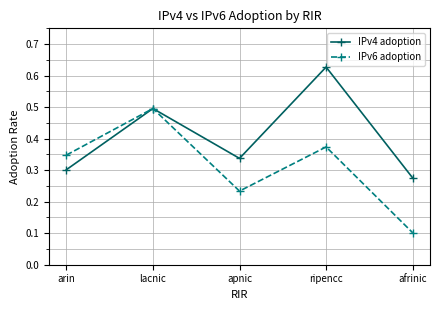

Which series has the largest range (max minus min)?

IPv6 adoption